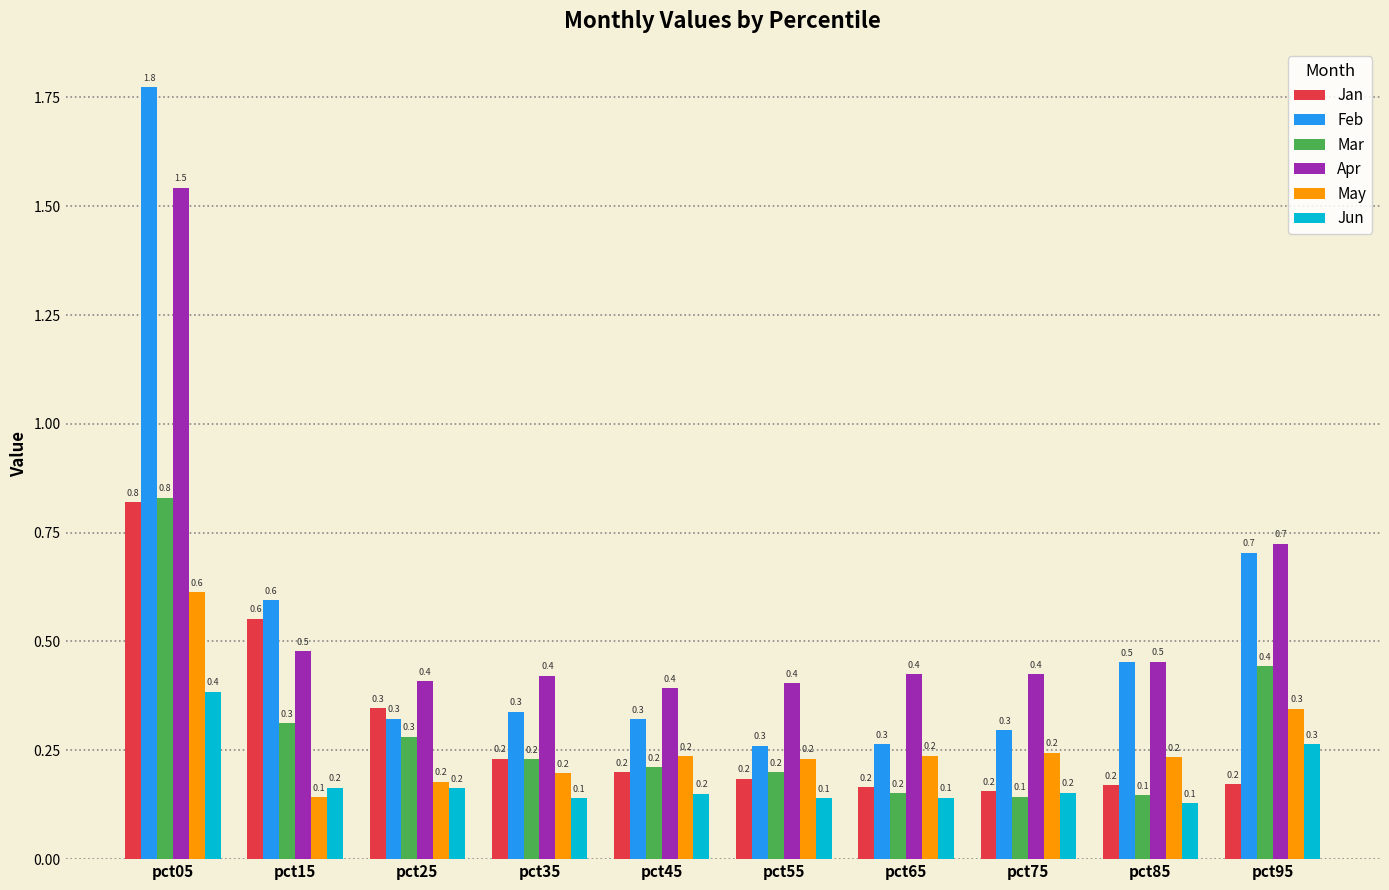

Reading left to right, list all the values displayed in this chart.

Jan: pct05=0.8	pct15=0.6	pct25=0.3	pct35=0.2	pct45=0.2	pct55=0.2	pct65=0.2	pct75=0.2	pct85=0.2	pct95=0.2
Feb: pct05=1.8	pct15=0.6	pct25=0.3	pct35=0.3	pct45=0.3	pct55=0.3	pct65=0.3	pct75=0.3	pct85=0.5	pct95=0.7
Mar: pct05=0.8	pct15=0.3	pct25=0.3	pct35=0.2	pct45=0.2	pct55=0.2	pct65=0.2	pct75=0.1	pct85=0.1	pct95=0.4
Apr: pct05=1.5	pct15=0.5	pct25=0.4	pct35=0.4	pct45=0.4	pct55=0.4	pct65=0.4	pct75=0.4	pct85=0.5	pct95=0.7
May: pct05=0.6	pct15=0.1	pct25=0.2	pct35=0.2	pct45=0.2	pct55=0.2	pct65=0.2	pct75=0.2	pct85=0.2	pct95=0.3
Jun: pct05=0.4	pct15=0.2	pct25=0.2	pct35=0.1	pct45=0.2	pct55=0.1	pct65=0.1	pct75=0.2	pct85=0.1	pct95=0.3